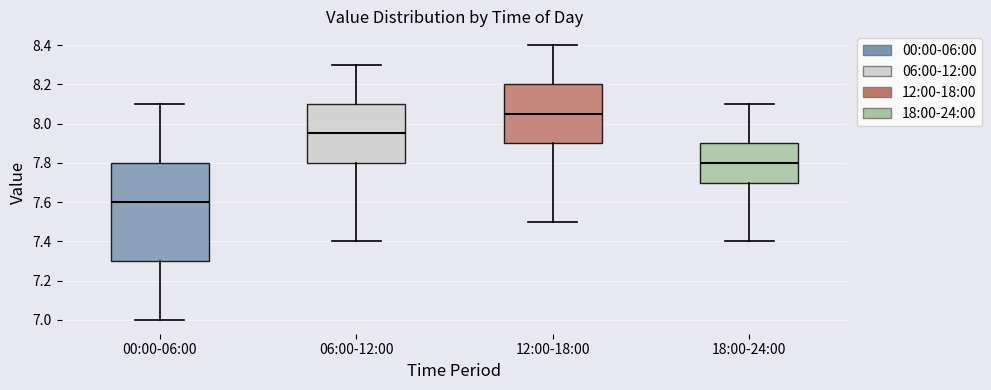

Which box has the lowest median line?

00:00-06:00